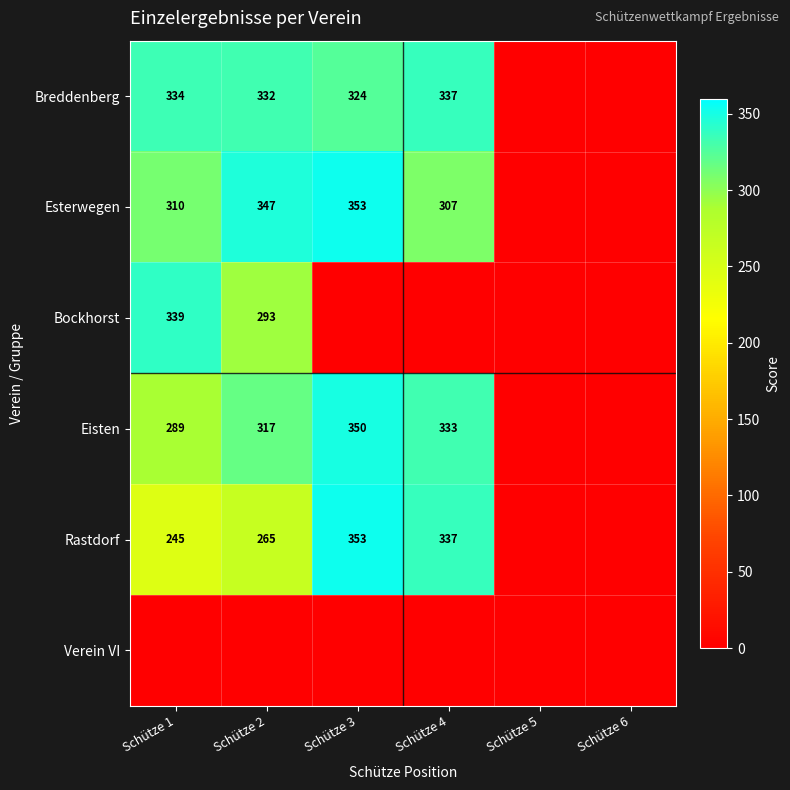

What is the maximum value shown in the chart?

353